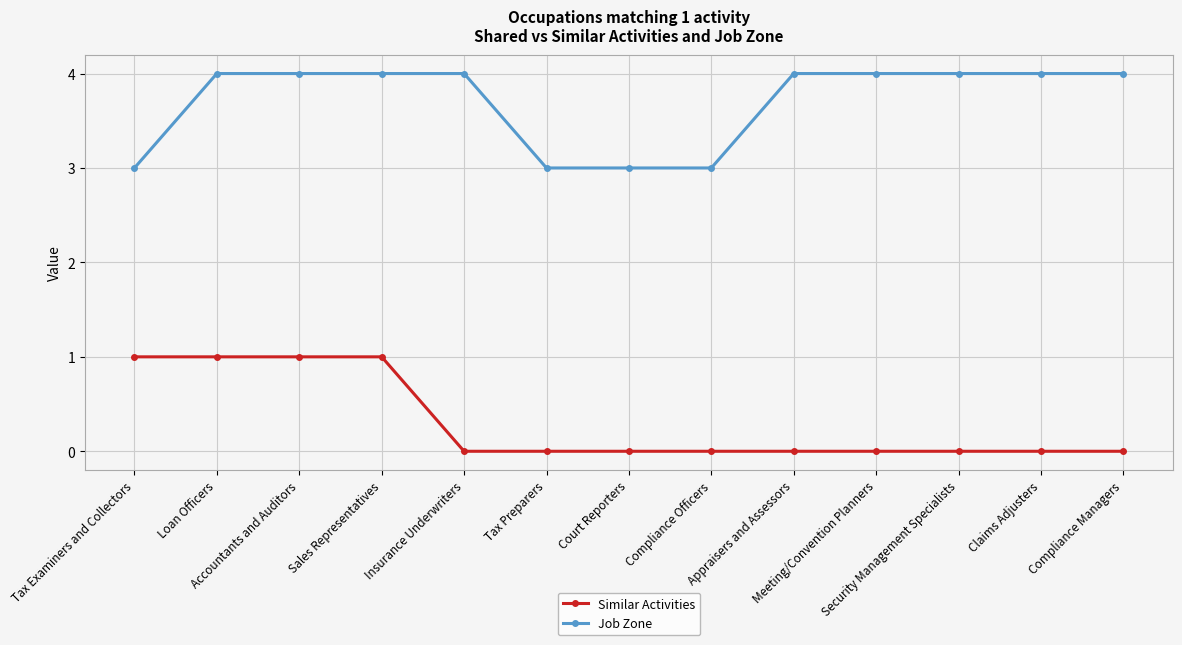

Is it true that Job Zone equals 4 at Sales Representatives?

True